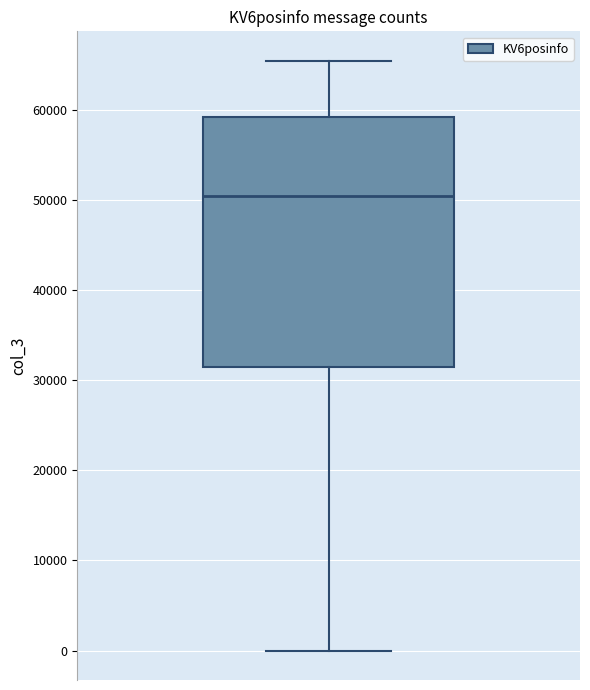

Transcribe this box plot: give where the median line is, the range the box spans, and where the two whiskers end, as read against the y-axis. The values are not printed on the chart, so give them approximately, as read against the axis.

median 50000, box 31000 to 59000, whiskers 0 to 65000